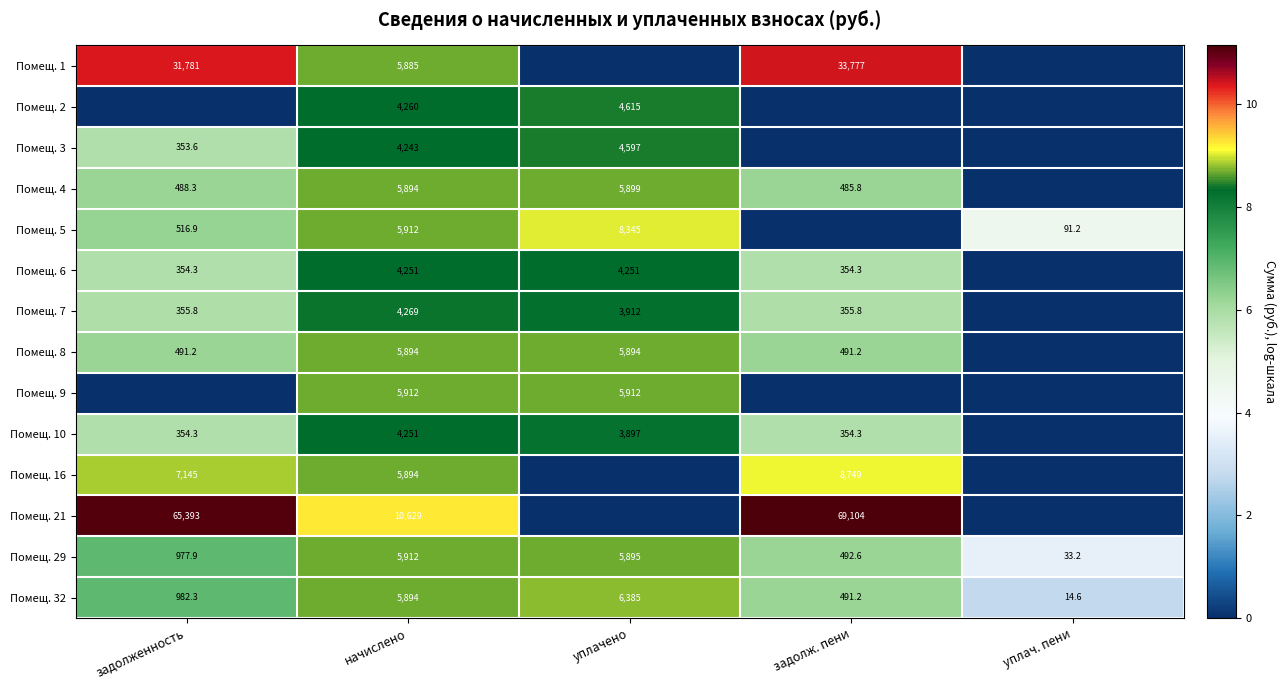

Which category has the highest value in the Помещ. 1 series?

задолж. пени